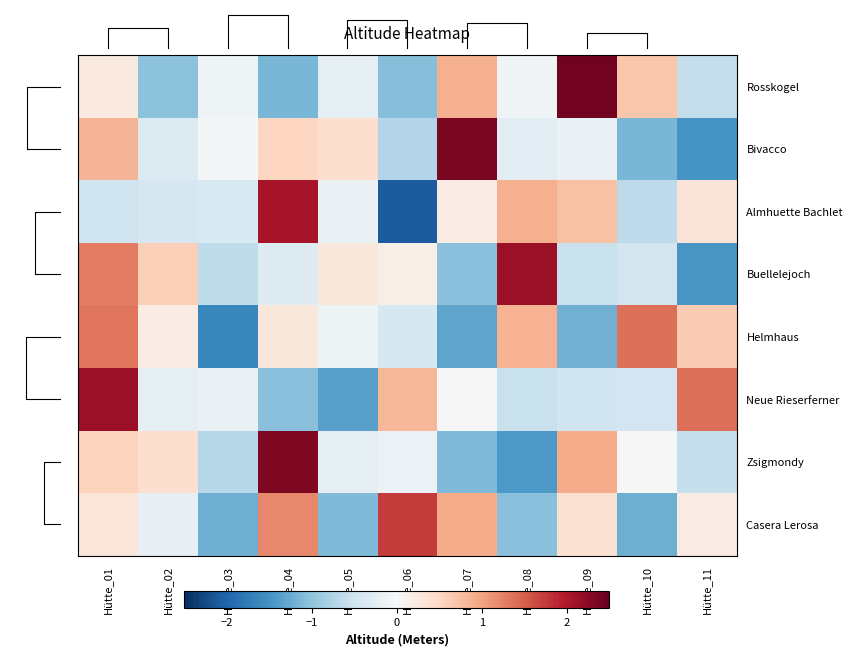

Is it true that Casera Lerosa equals 0.1 at Hütte_01?

False